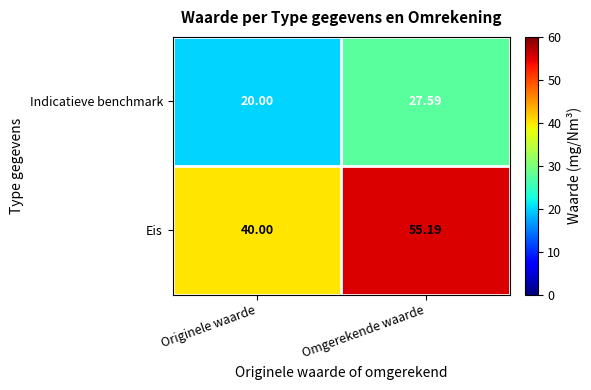

Which series changed the most between Originele waarde and Omgerekende waarde?

Eis